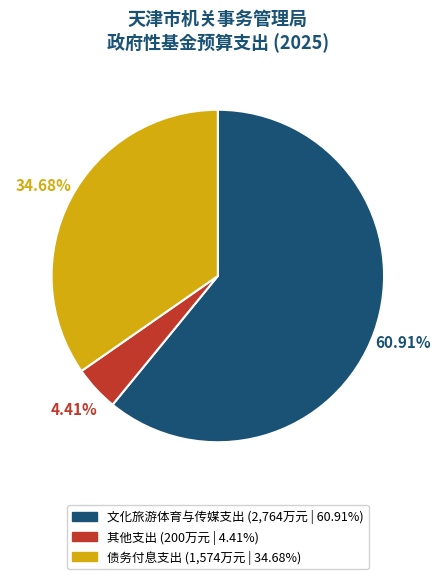

The 文化旅游体育与传媒支出 slice represents 75% of the pie. True or false?

False